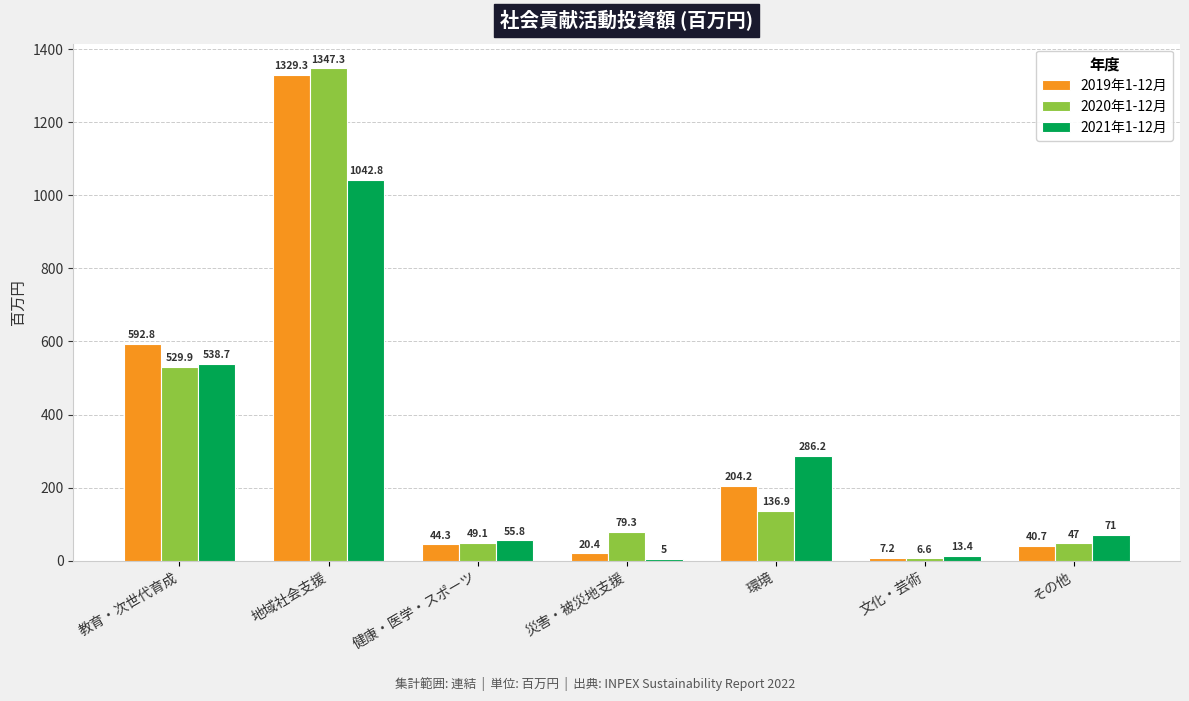

How many data points in 2021年1-12月 are less than 71?

3